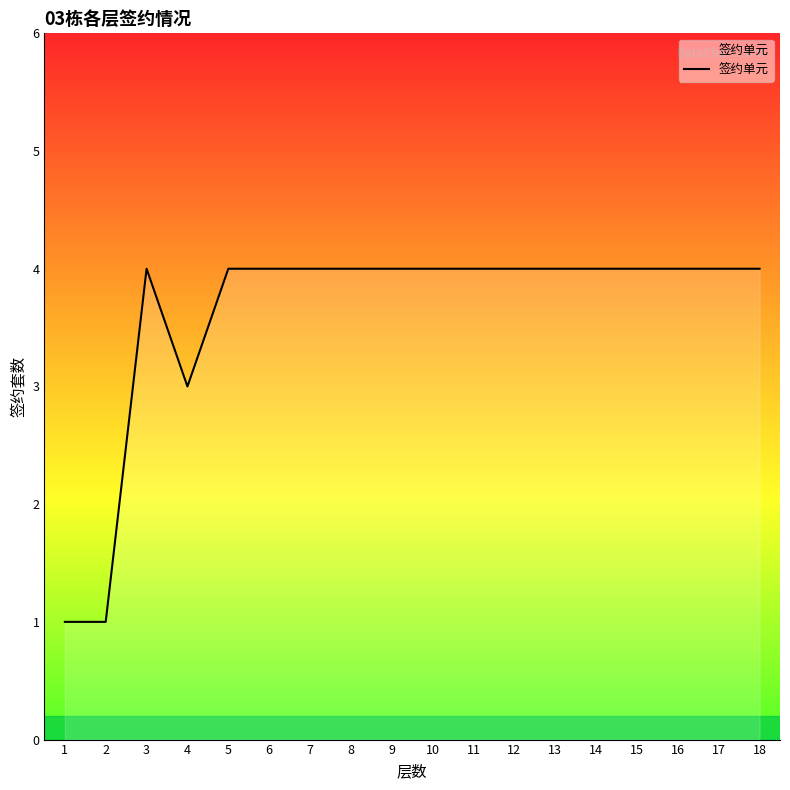

At which category does the data reach its first local peak?

3